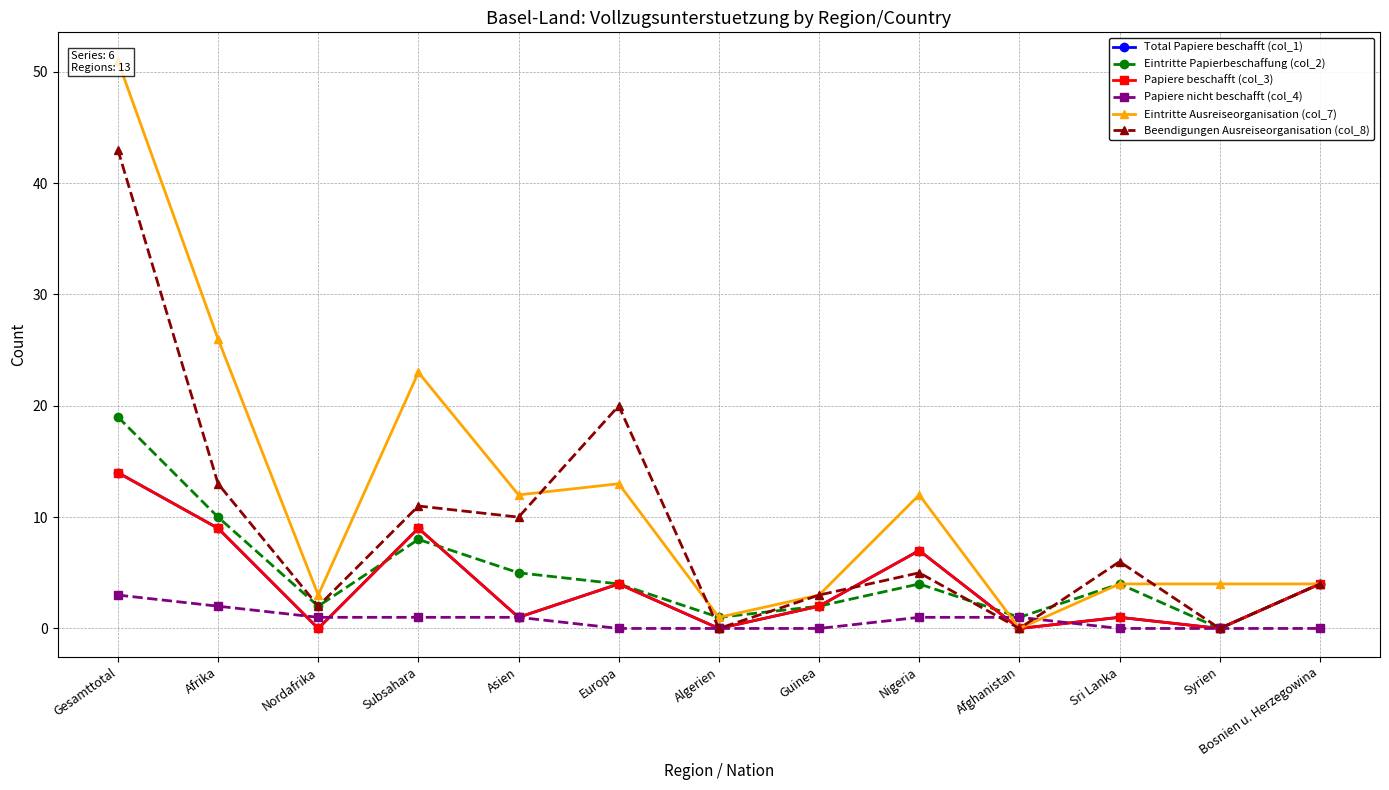

Which category has the lowest value across all series?

Nordafrika